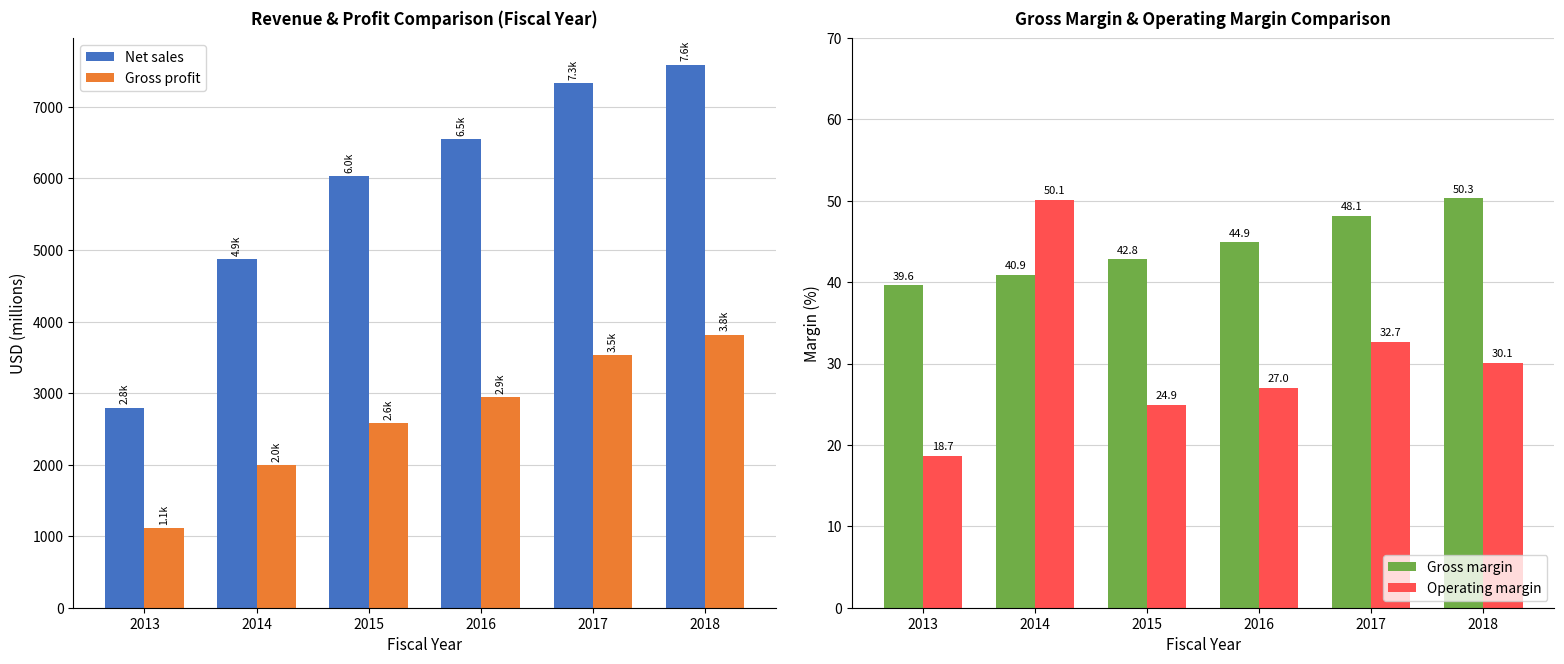

What is the total value across all series at 2016?

9562.6